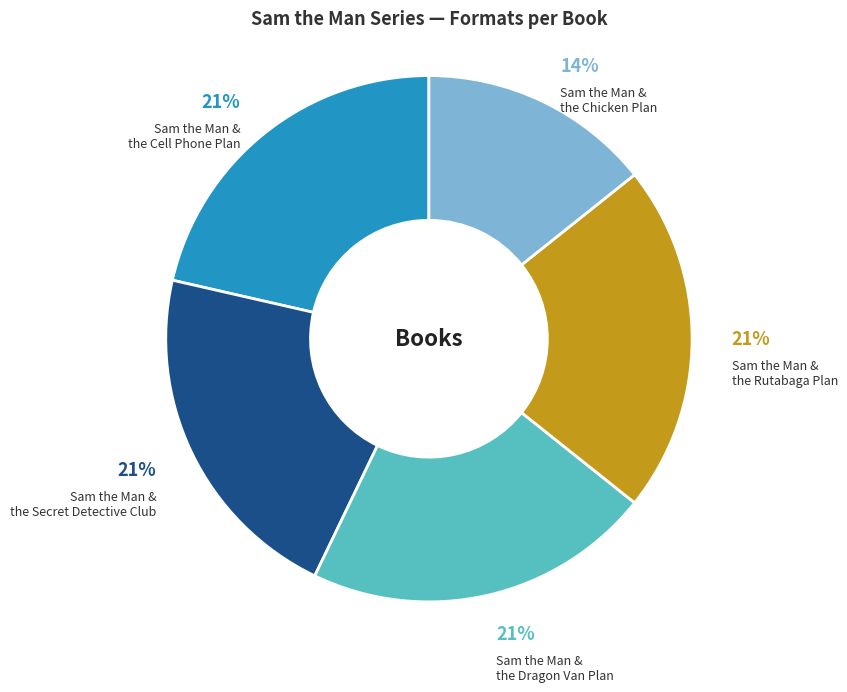

Is there a majority slice in this chart?

No